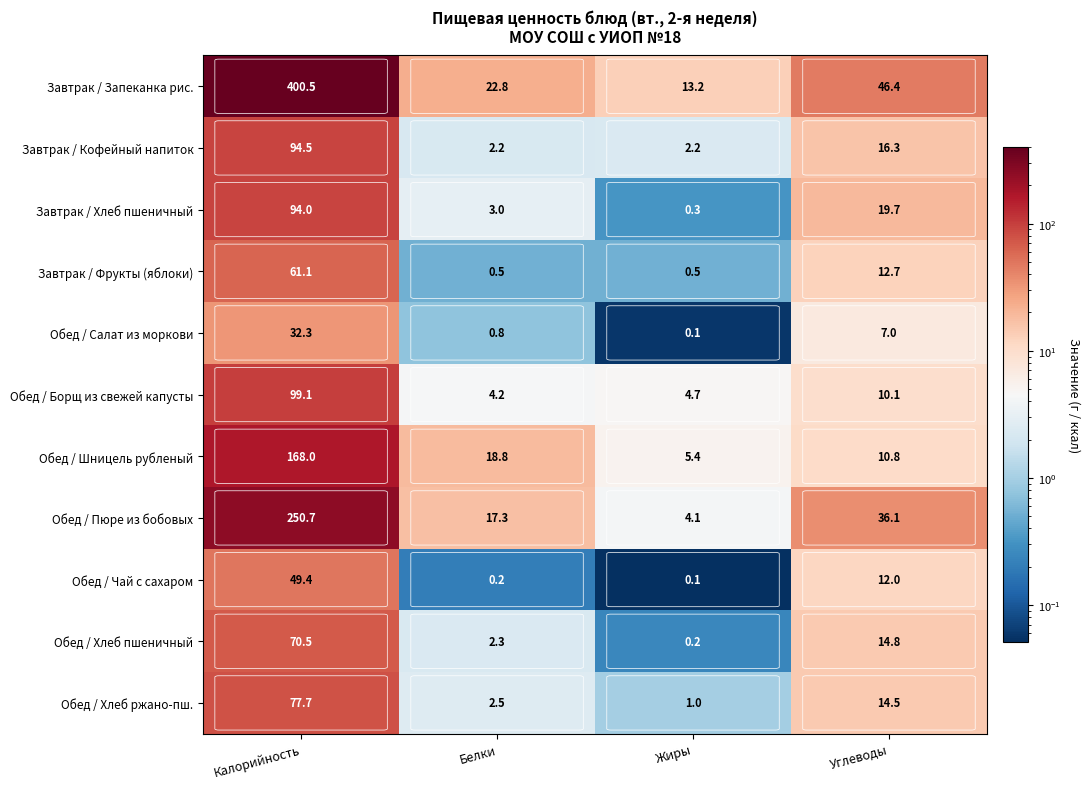

Where does the Обед / Шницель рубленый series first go above 18?

Калорийность